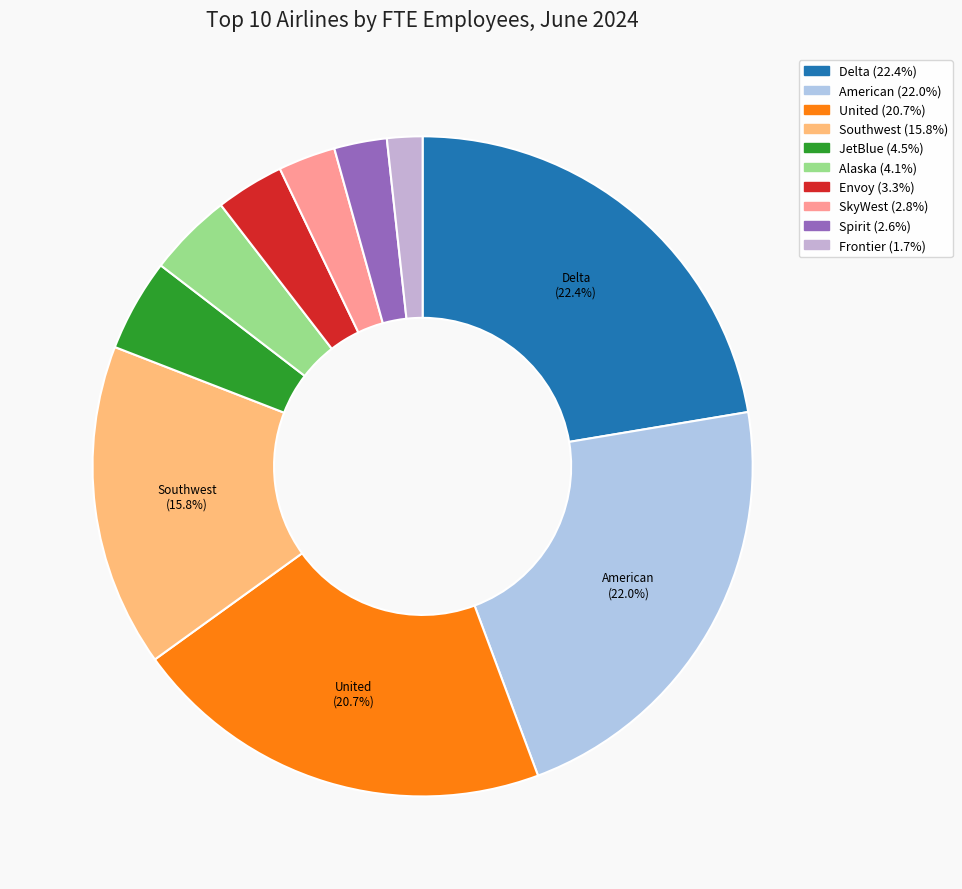

How many segments does this pie chart have?

10